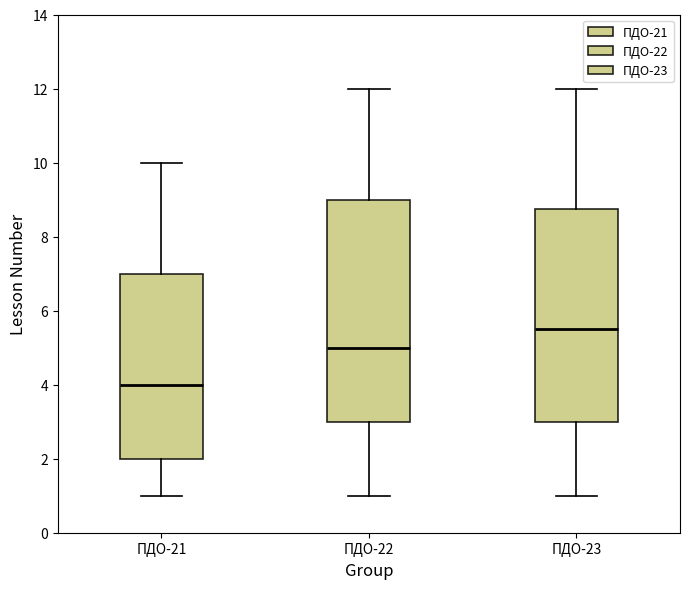

Where is the lower edge of the box for ПДО-23 on the y-axis? The values are not printed on the chart, so give them approximately, as read against the axis.

3.0